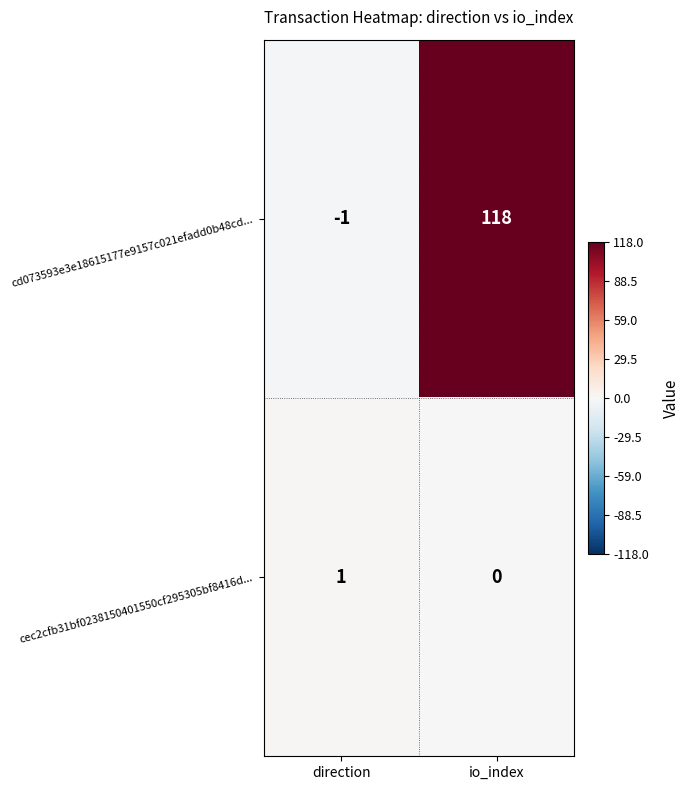

Which series has the largest range (max minus min)?

cd073593e3e18615177e9157c021efadd0b48cd...